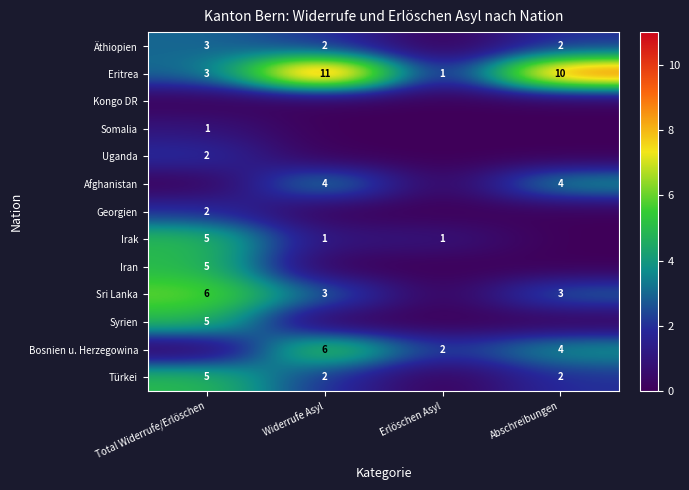

The value of Eritrea at Abschreibungen is 16. True or false?

False